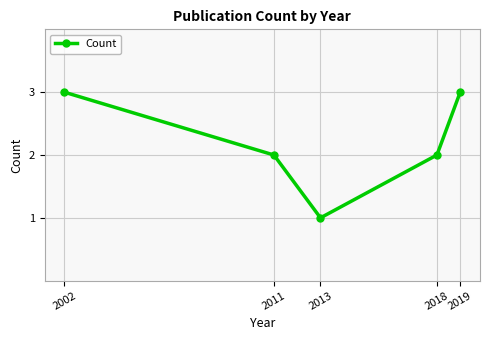

Does the chart have visible grid lines?

Yes